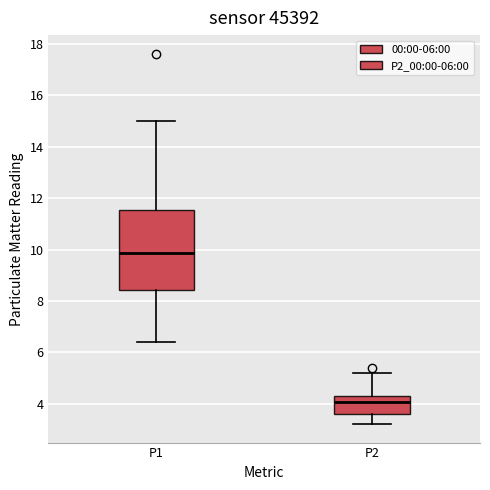

Which box is the tallest, from its lower edge to its upper edge?

P1